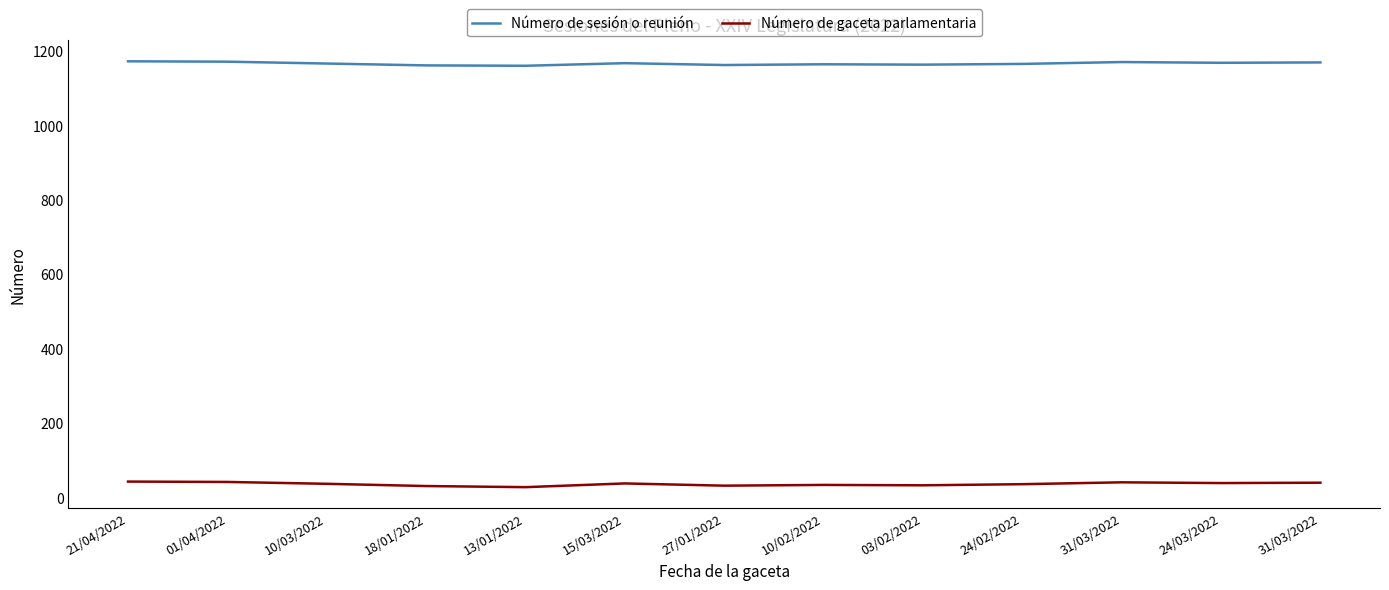

What are all the series names shown in the legend?

Número de sesión o reunión, Número de gaceta parlamentaria